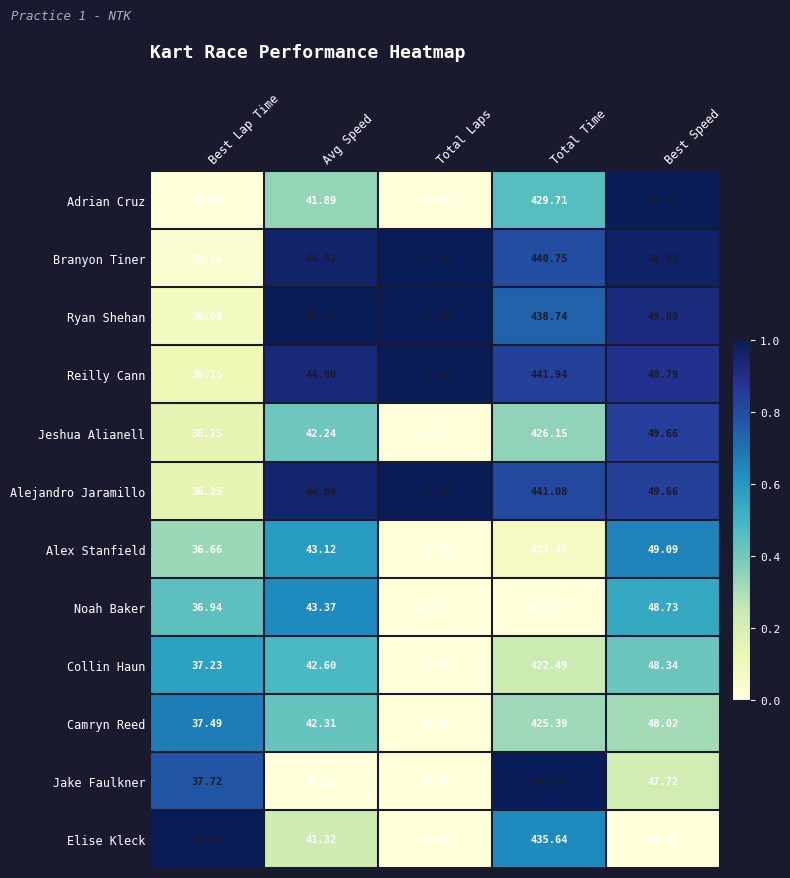

At which category does the chart reach its peak across all series?

Total Time